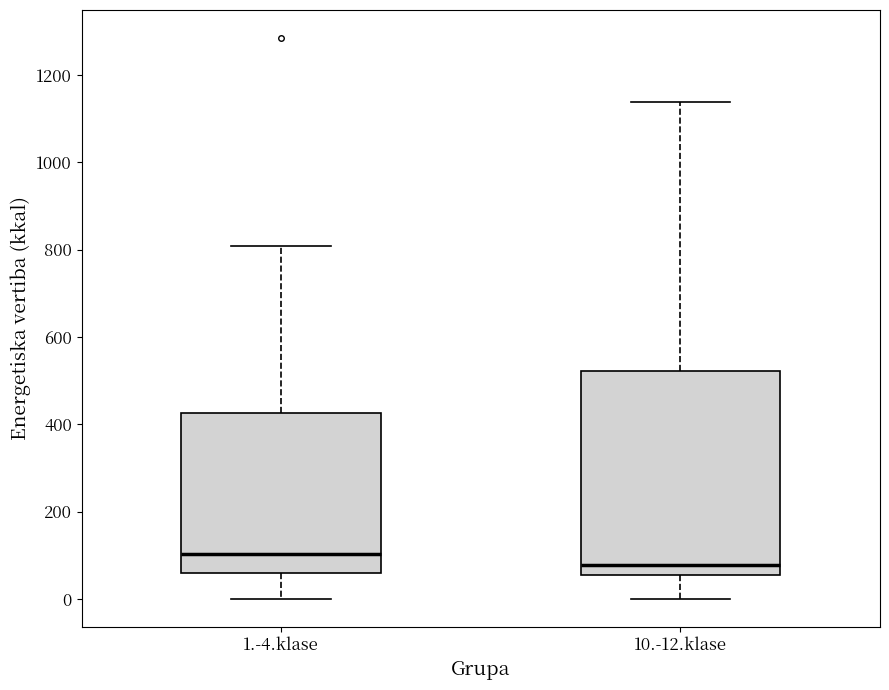

Reading left to right, read every box against the y-axis: the position of its median line, the range the box covers, and the ends of its whiskers. The values are not printed on the chart, so give them approximately, as read against the axis.

1.-4.klase: median 100, box 60 to 420, whiskers 0 to 800
10.-12.klase: median 80, box 60 to 520, whiskers 0 to 1140